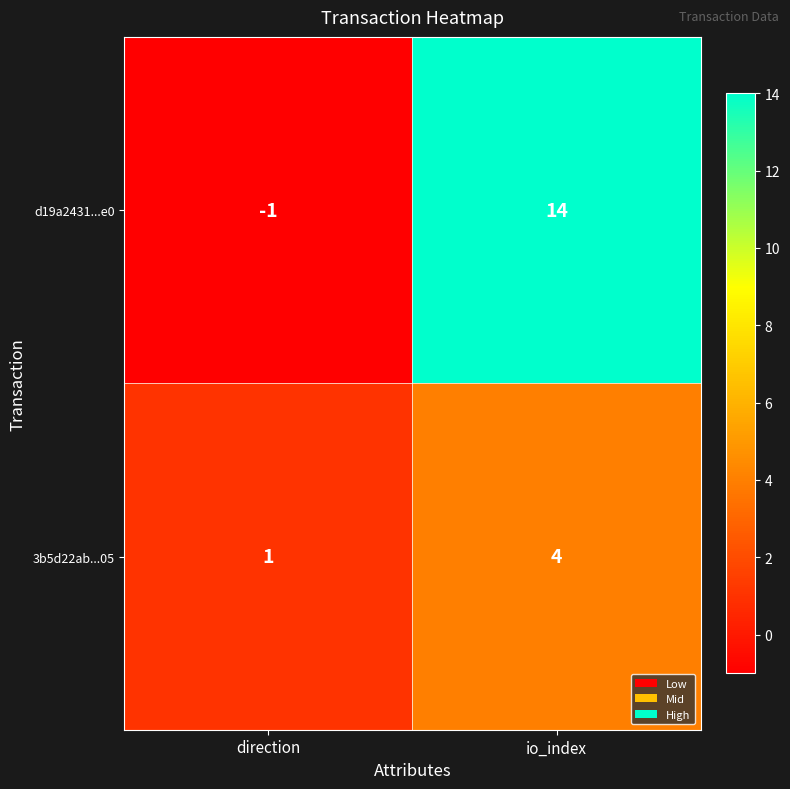

What is the spread (max minus min) of values at direction?

2